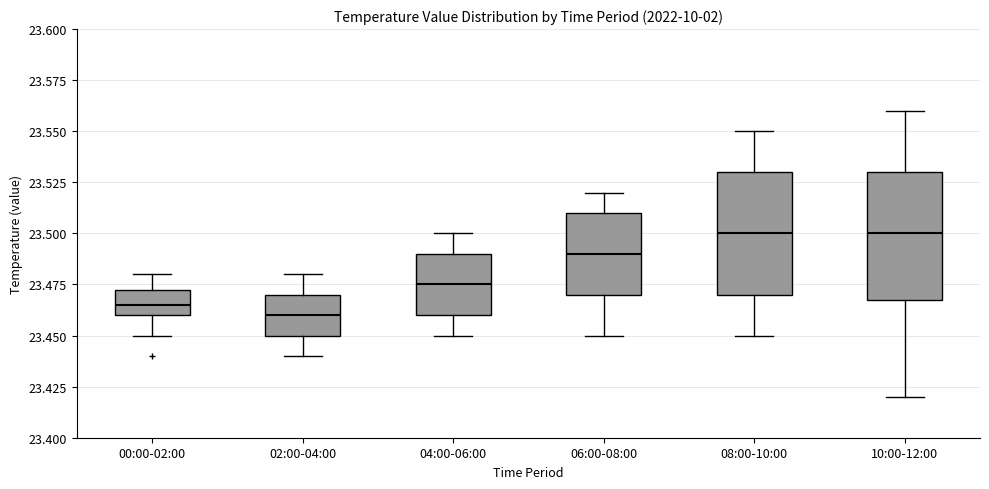

Reading left to right, read every box against the y-axis: the position of its median line, the range the box covers, and the ends of its whiskers. The values are not printed on the chart, so give them approximately, as read against the axis.

00:00-02:00: median 23.465, box 23.460 to 23.475, whiskers 23.450 to 23.480
02:00-04:00: median 23.460, box 23.450 to 23.470, whiskers 23.440 to 23.480
04:00-06:00: median 23.475, box 23.460 to 23.490, whiskers 23.450 to 23.500
06:00-08:00: median 23.490, box 23.470 to 23.510, whiskers 23.450 to 23.520
08:00-10:00: median 23.500, box 23.470 to 23.530, whiskers 23.450 to 23.550
10:00-12:00: median 23.500, box 23.470 to 23.530, whiskers 23.420 to 23.560